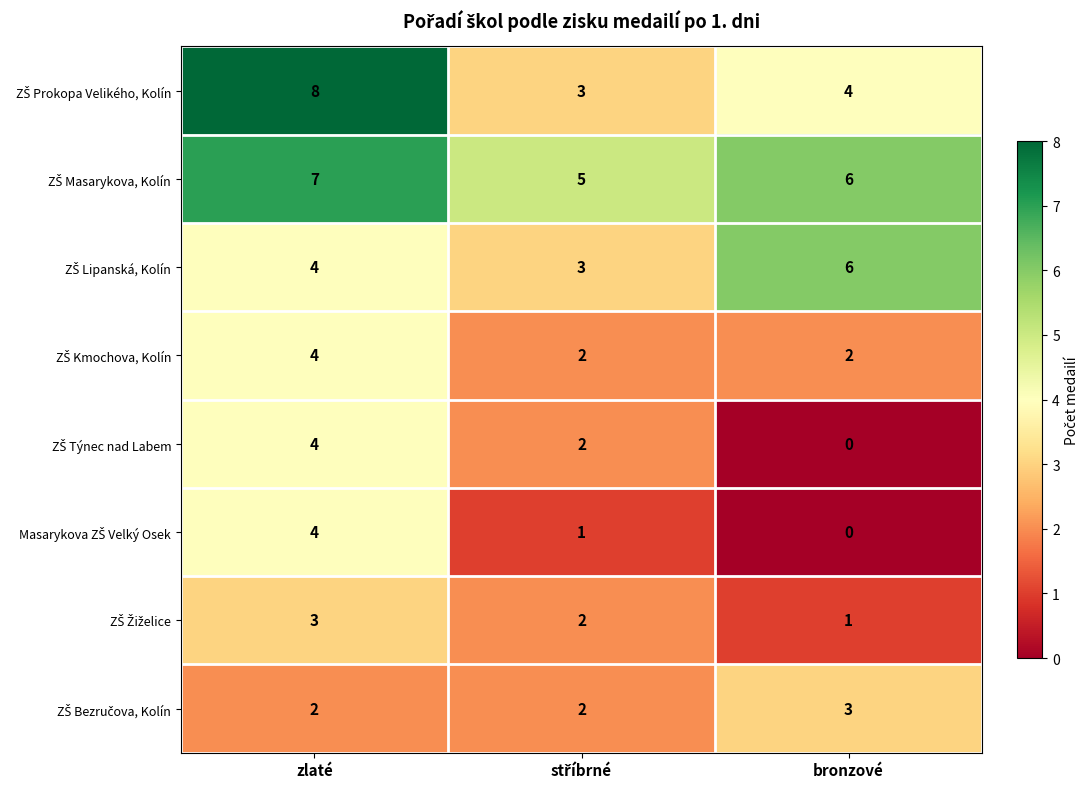

At how many categories does at least one series exceed 4?

3